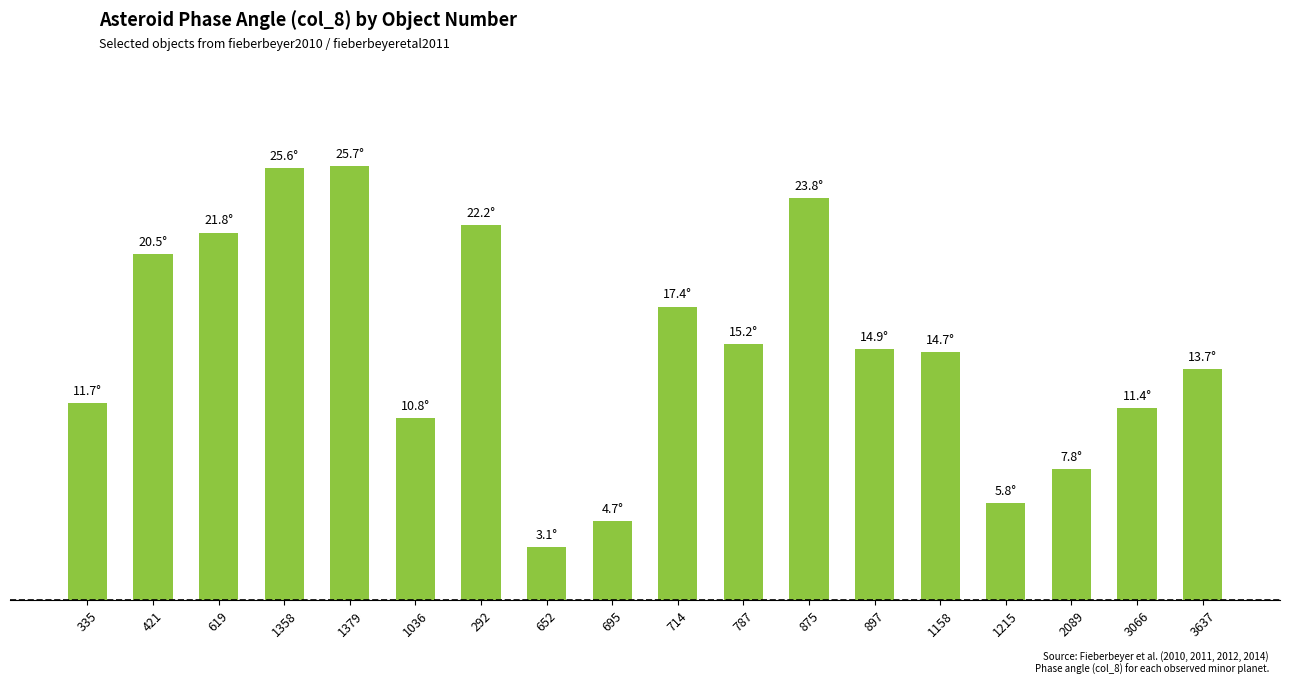

What is the sum of the values at 875 and 3066?

35.2